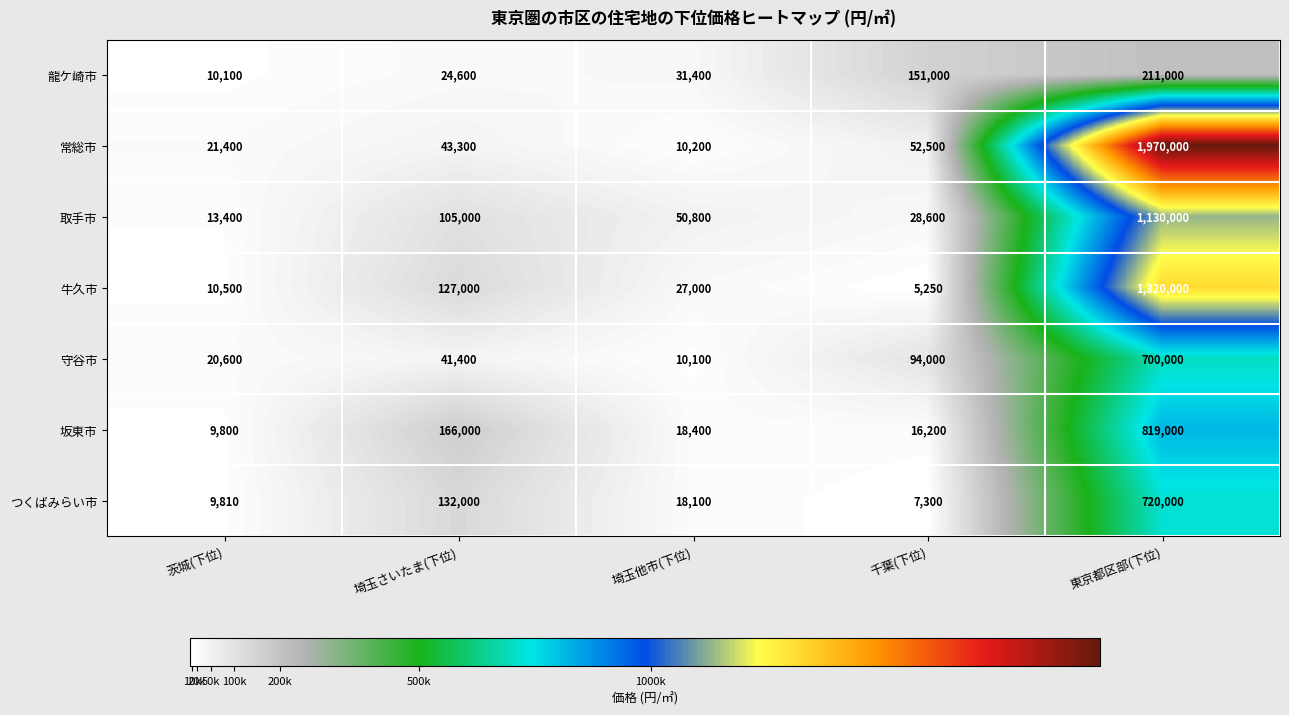

How many series are shown in this chart?

7